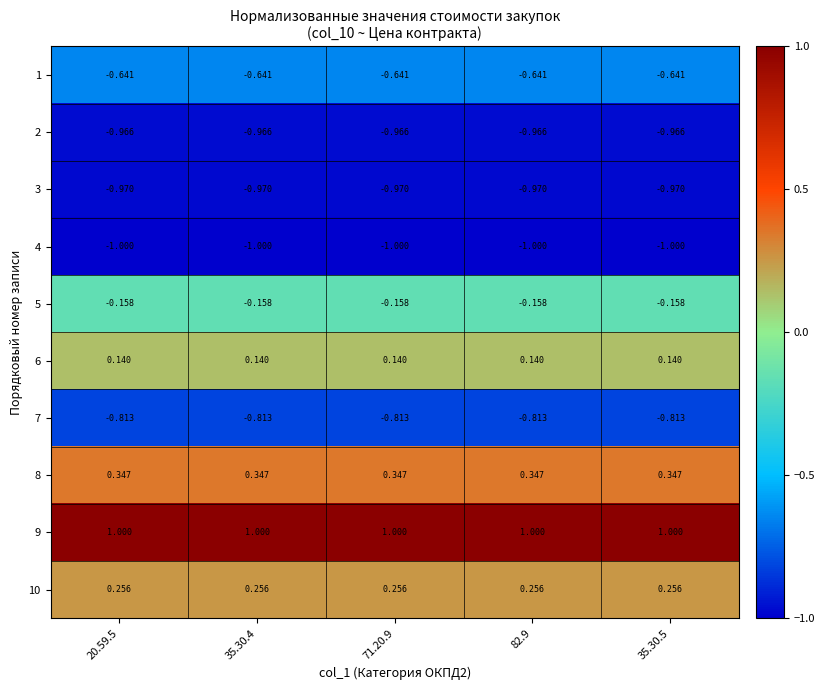

What is the maximum value shown in the chart?

1.0